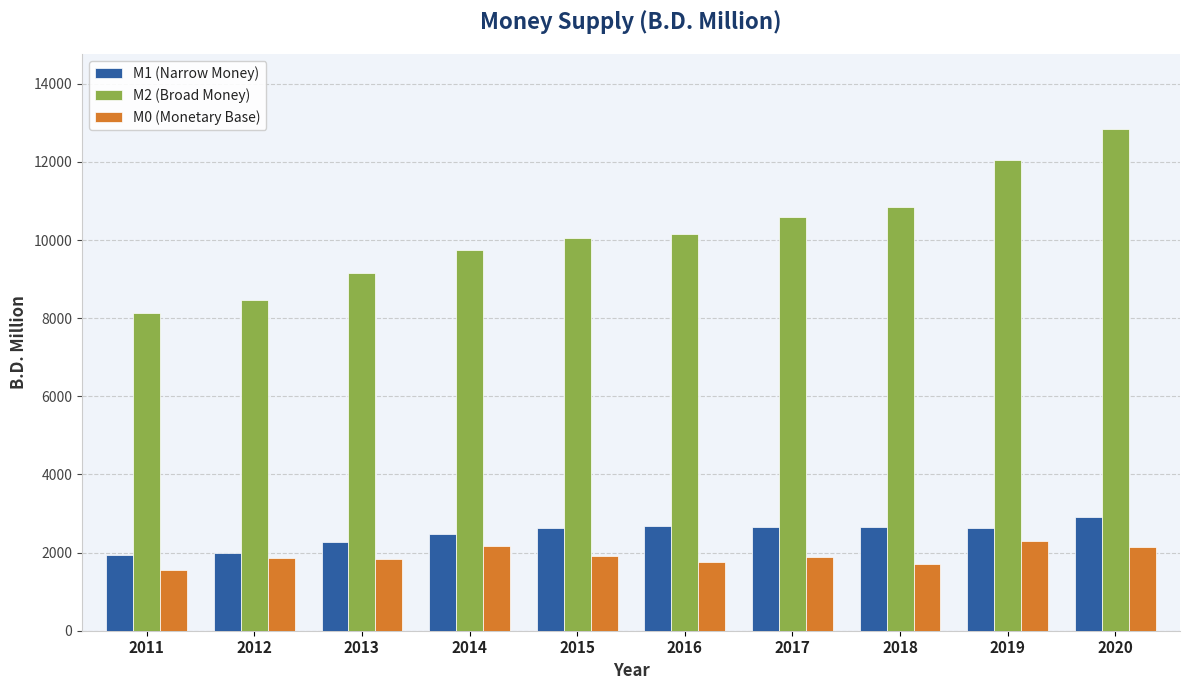

What is the value of the M1 (Narrow Money) bar at the 7th from the left?

2661.7